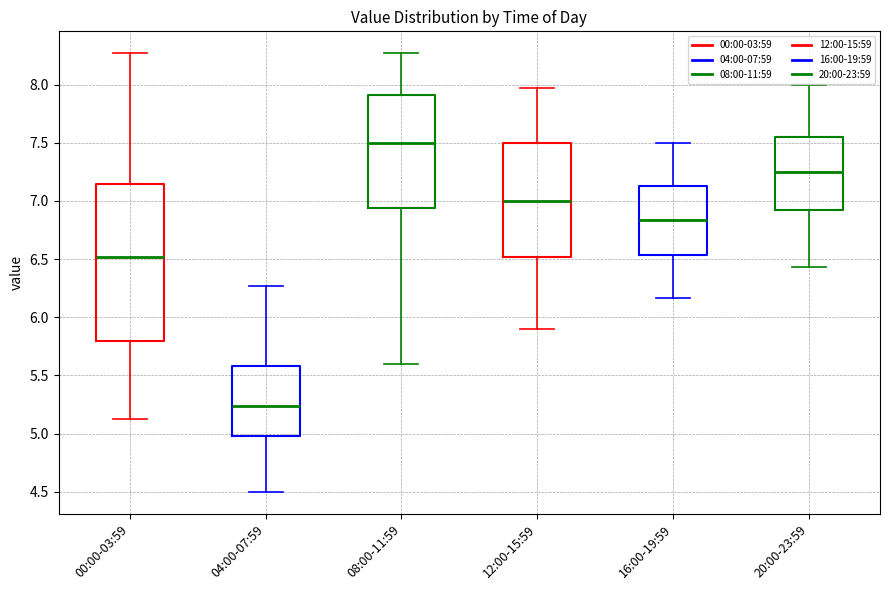

Where is the upper edge of the box for 08:00-11:59 on the y-axis? The values are not printed on the chart, so give them approximately, as read against the axis.

7.90